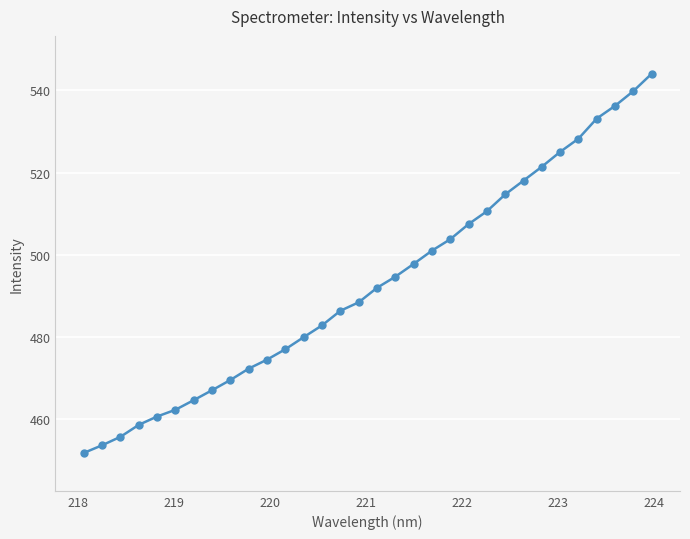

What is the difference between the maximum and minimum values?

92.2